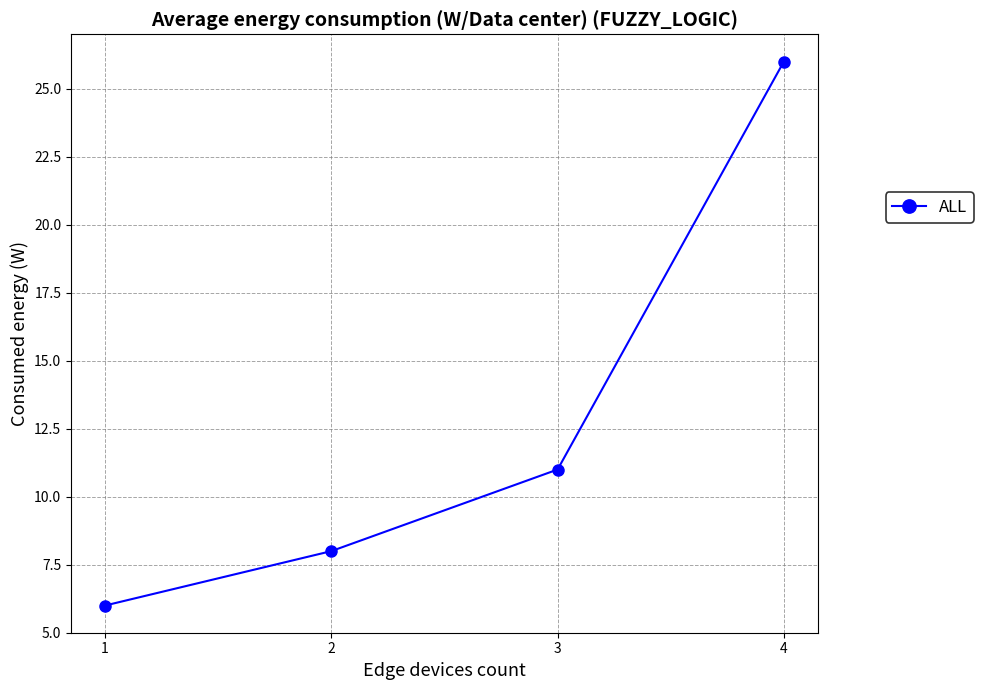

What is the smallest value displayed?

6